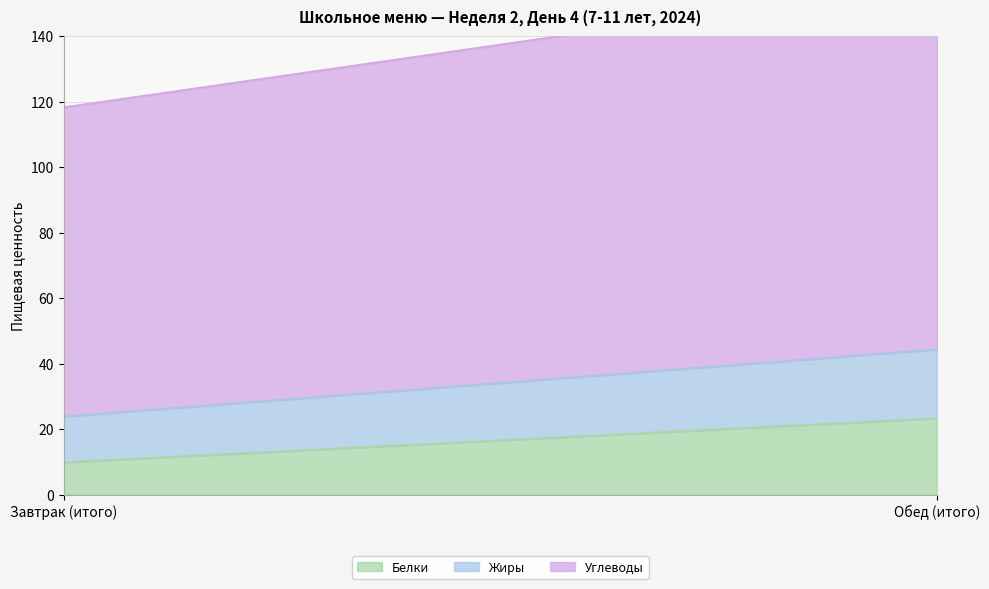

What is the value of the Жиры point at the 1st from the left?

14.0